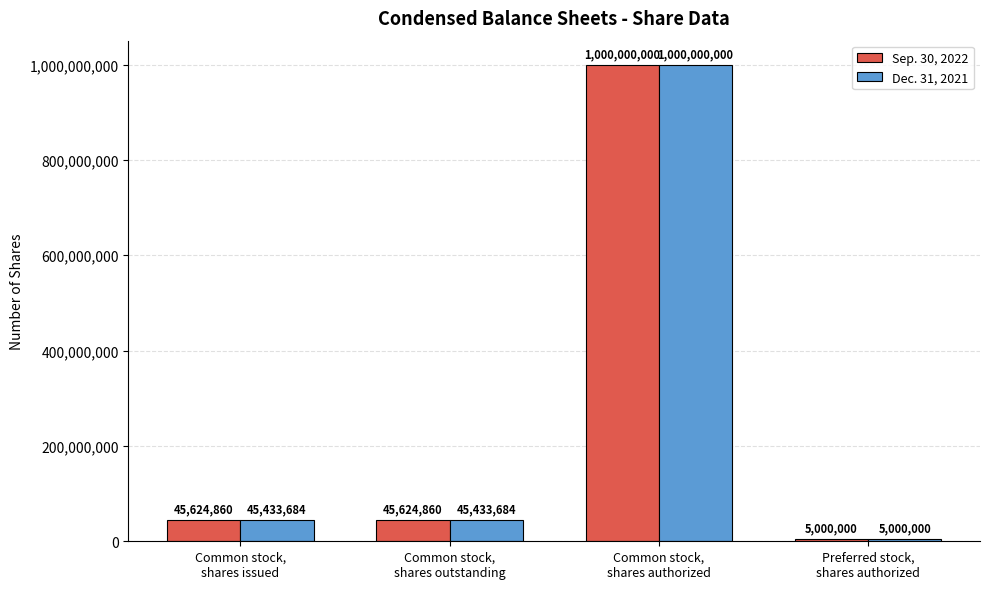

What is the label of the 2nd bar from the left?

Common stock,
shares outstanding